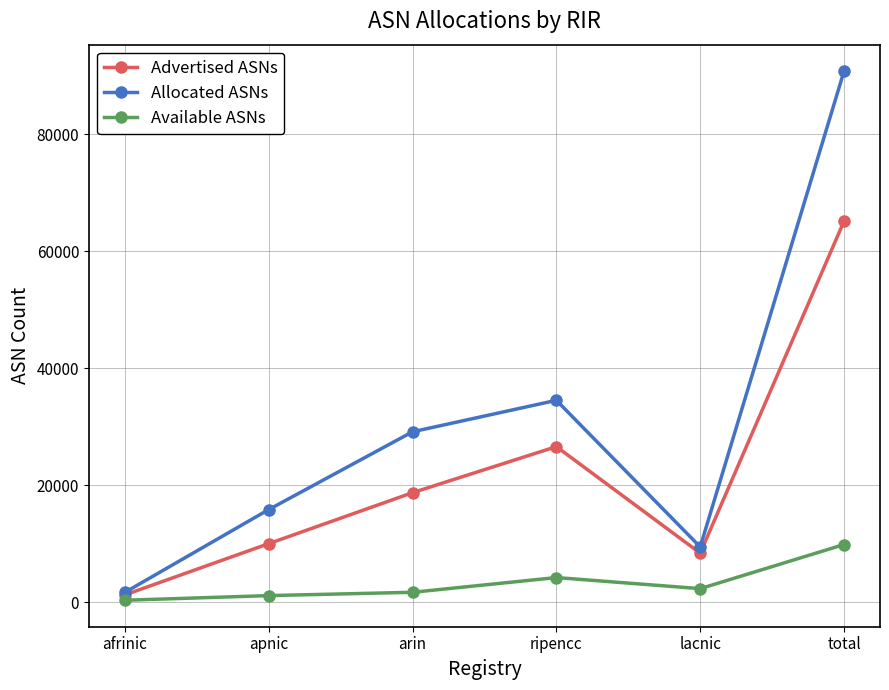

What is the sum of the Allocated ASNs values at total and ripencc?

125345